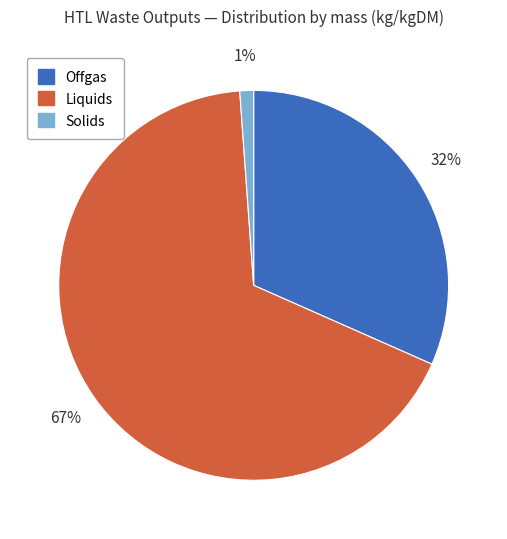

Rank the categories by value from lowest to highest.

Solids, Offgas, Liquids